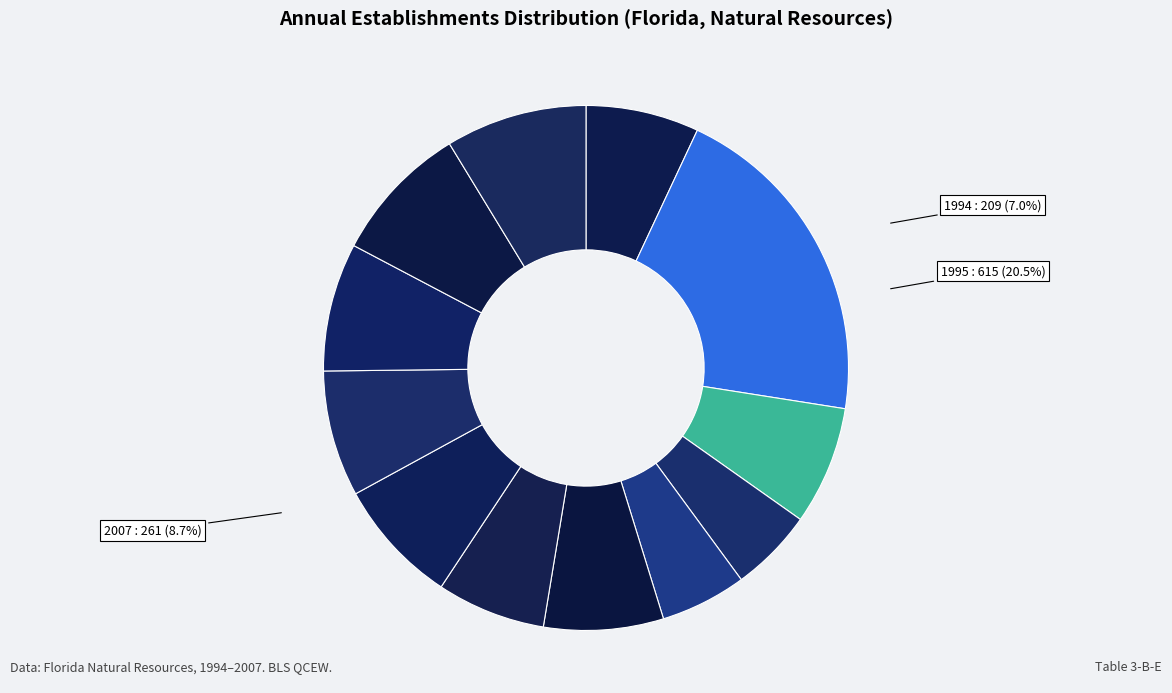

Which slice is the smallest?

1998